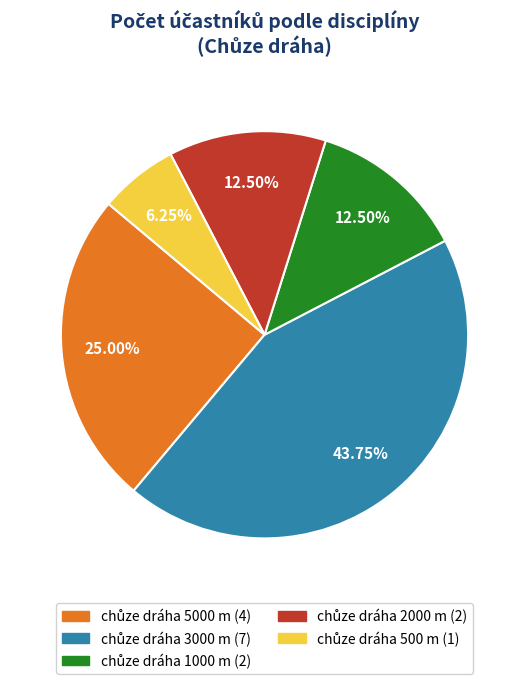

Is there a majority slice in this chart?

No